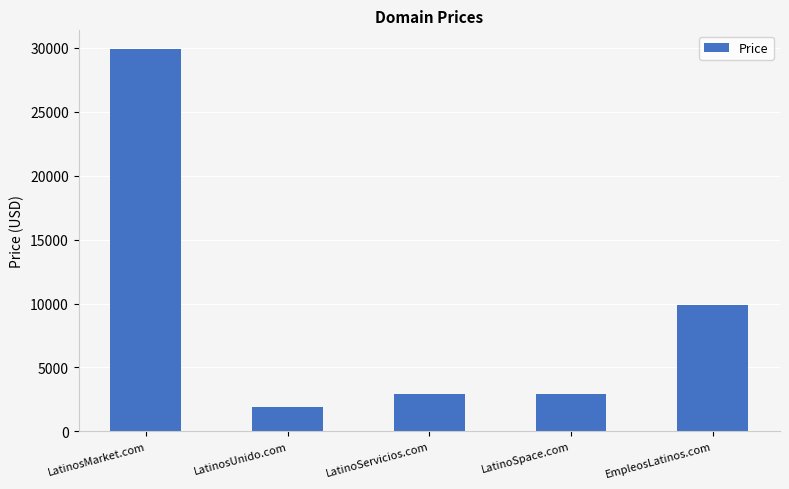

What is the greatest value displayed?

29888